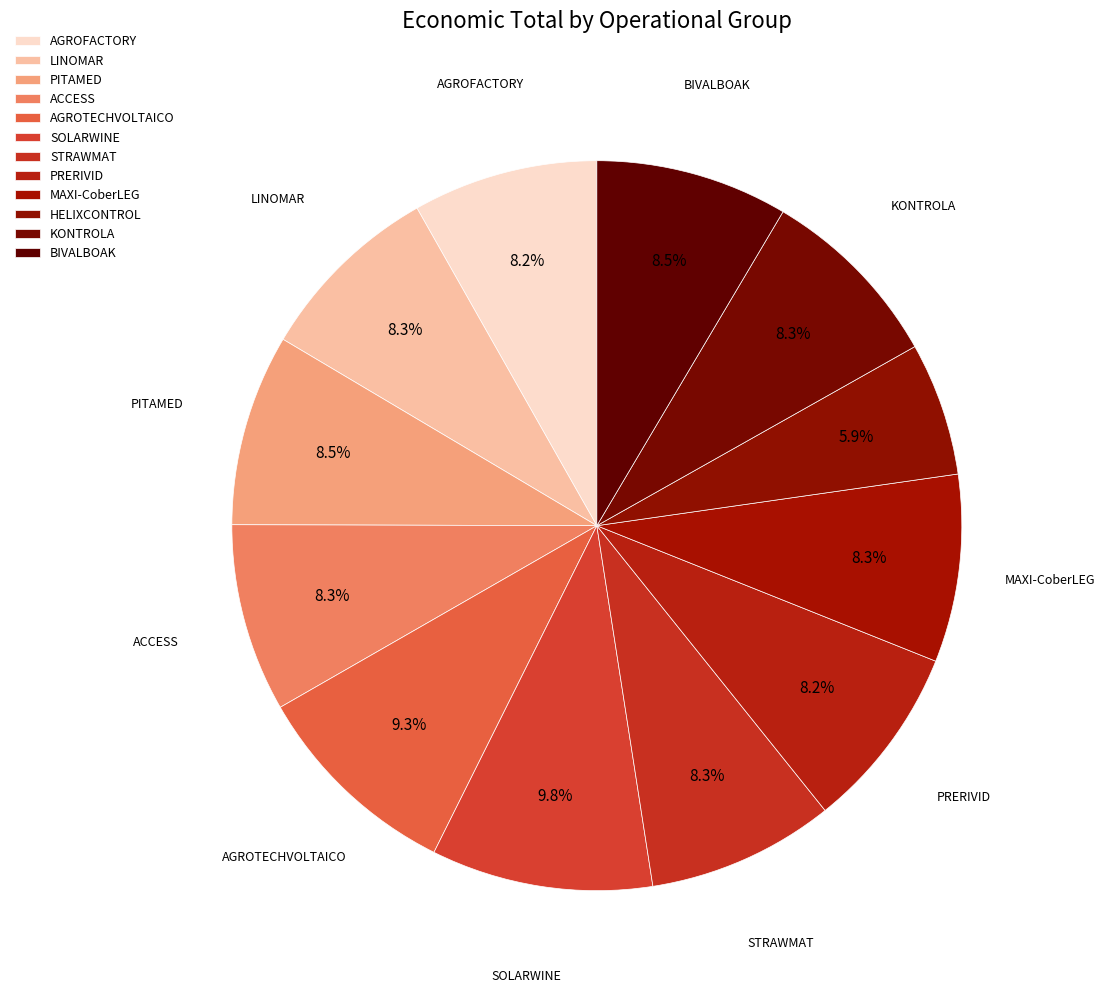

The LINOMAR slice represents 8% of the pie. True or false?

True